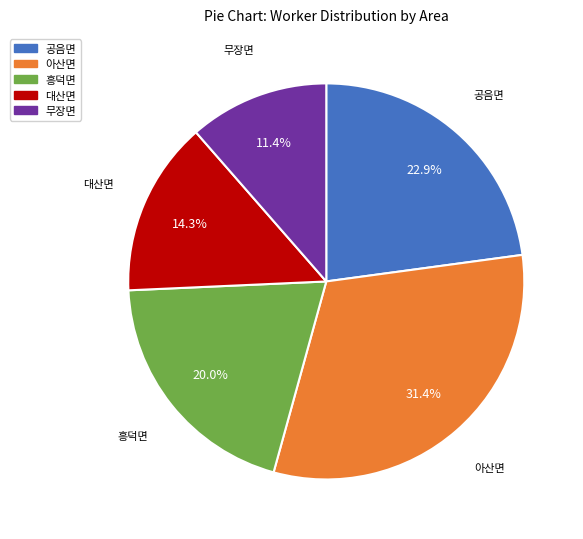

True or false: 아산면 accounts for 31% of the total.

True